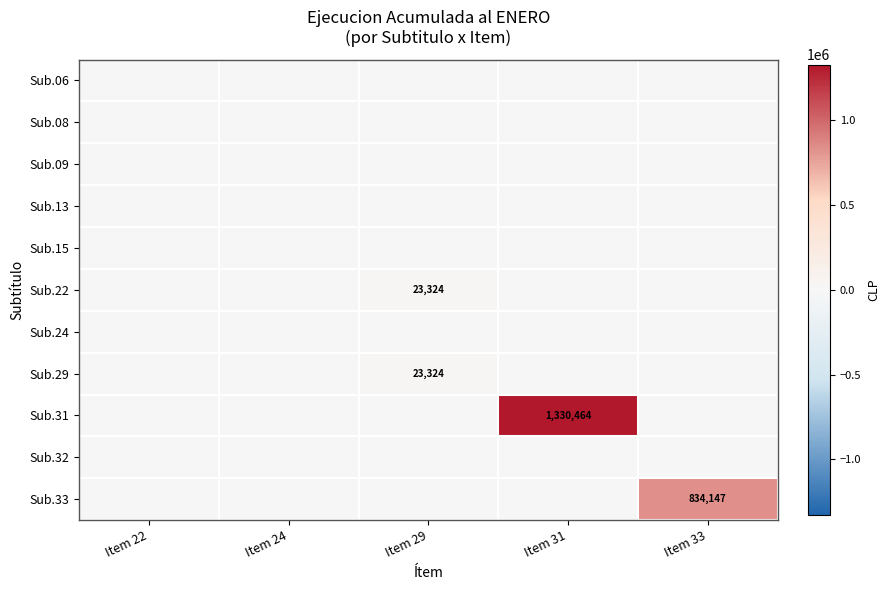

Is it true that Sub.31 equals 2050985 at Item 31?

False